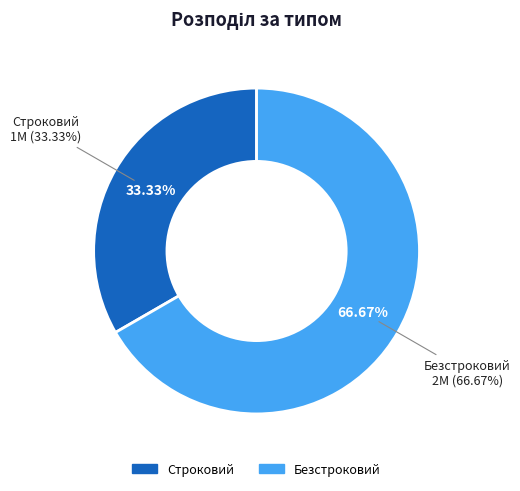

To the nearest percent, what is the combined percentage of Строковий and Безстроковий?

100%